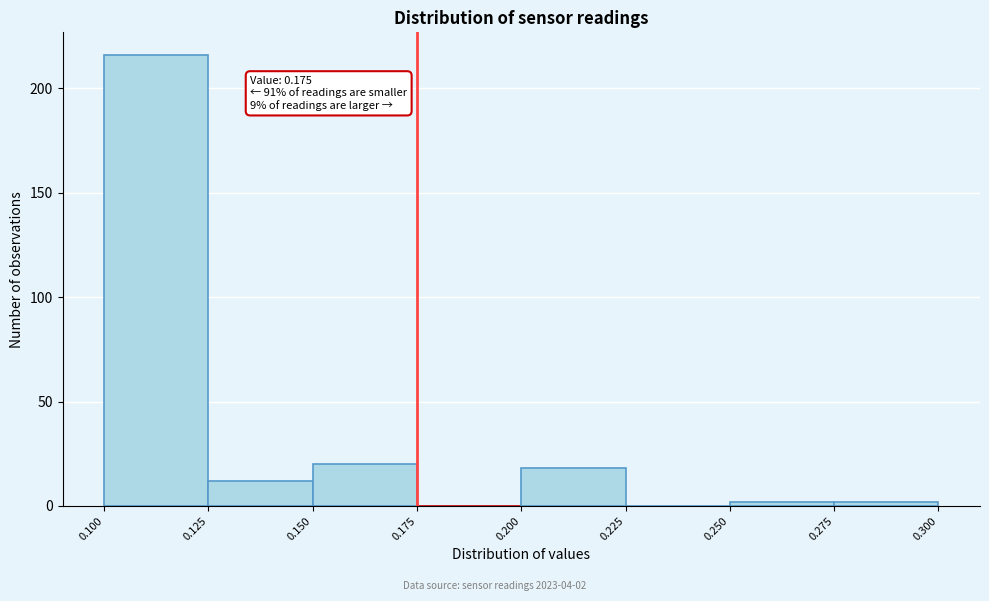

Which range on the x-axis has the tallest bar?

0.100 to 0.125